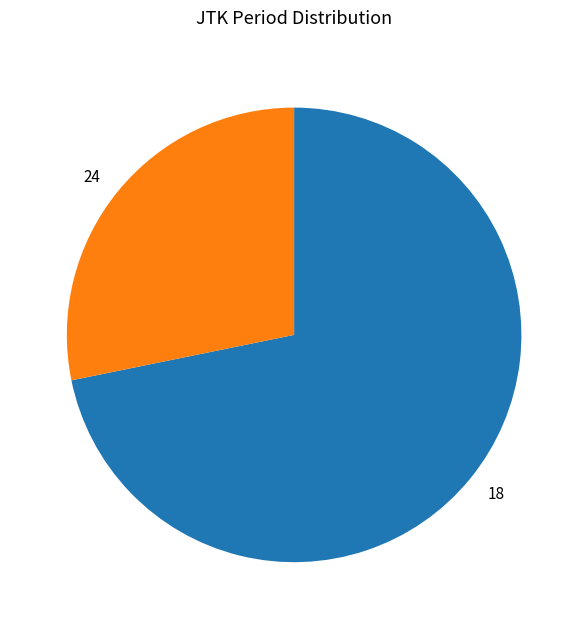

Between 18 and 24, which is larger?

18